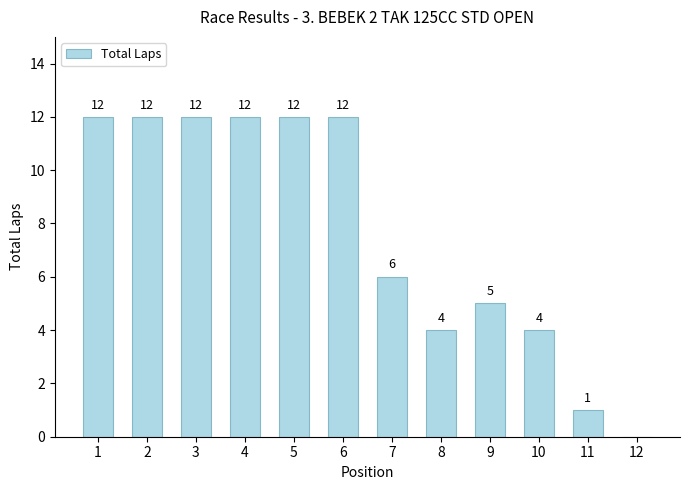

Read the value at 10, to the nearest 5.

5